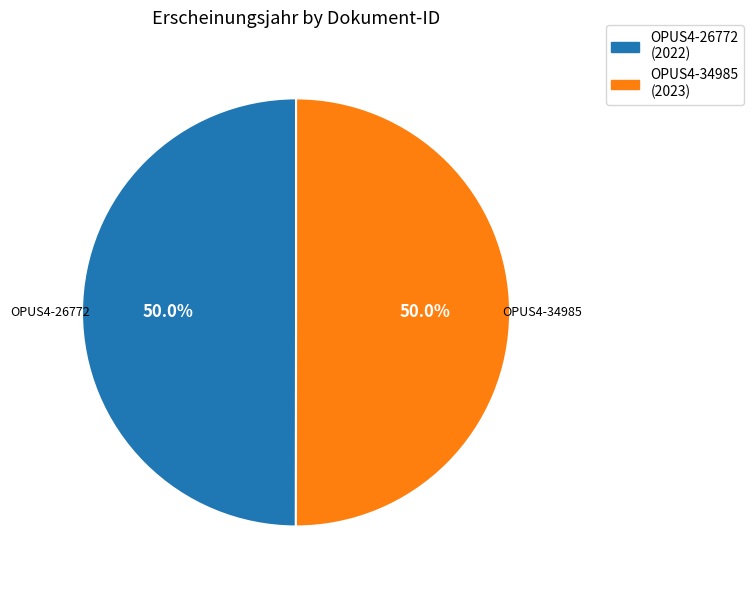

What percentage is the OPUS4-26772 slice, to the nearest percent?

50%